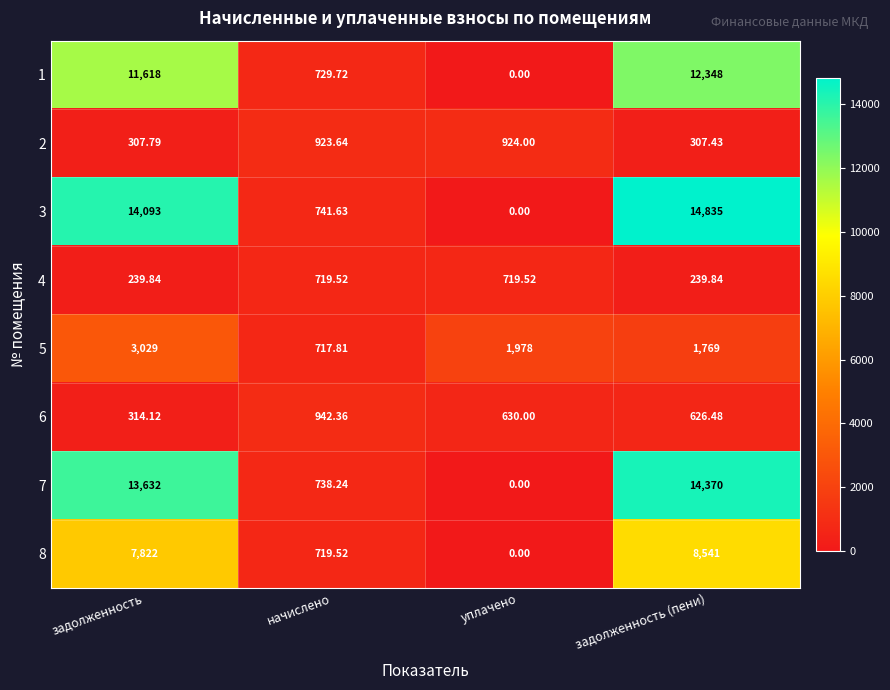

At задолженность, list the series in order from largest to smallest.

3, 7, 1, 8, 5, 6, 2, 4